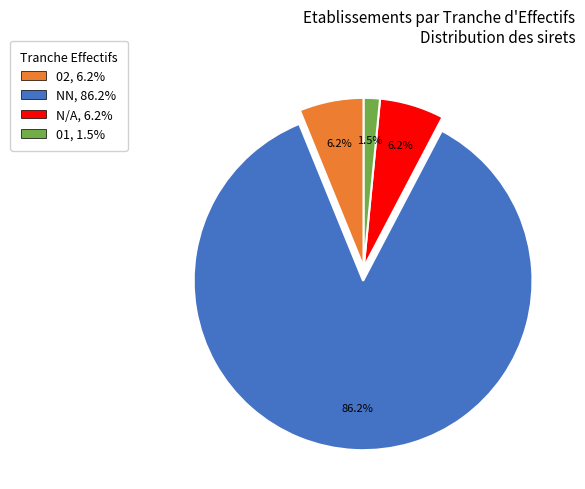

Is the sum of N/A, 6.2% and 02, 6.2% greater than half?

No